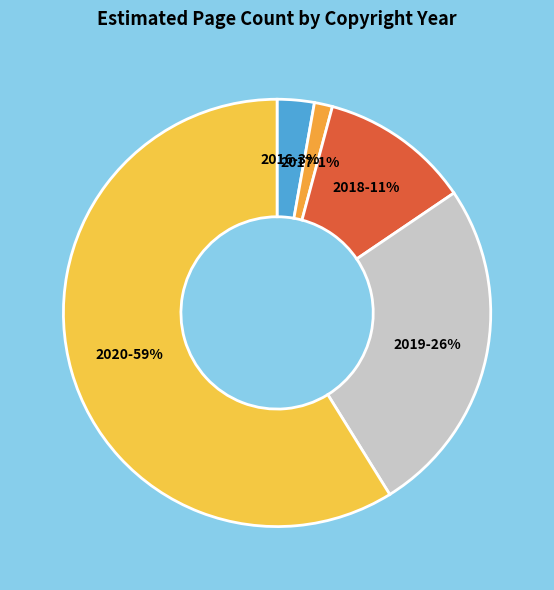

How many segments does this pie chart have?

5